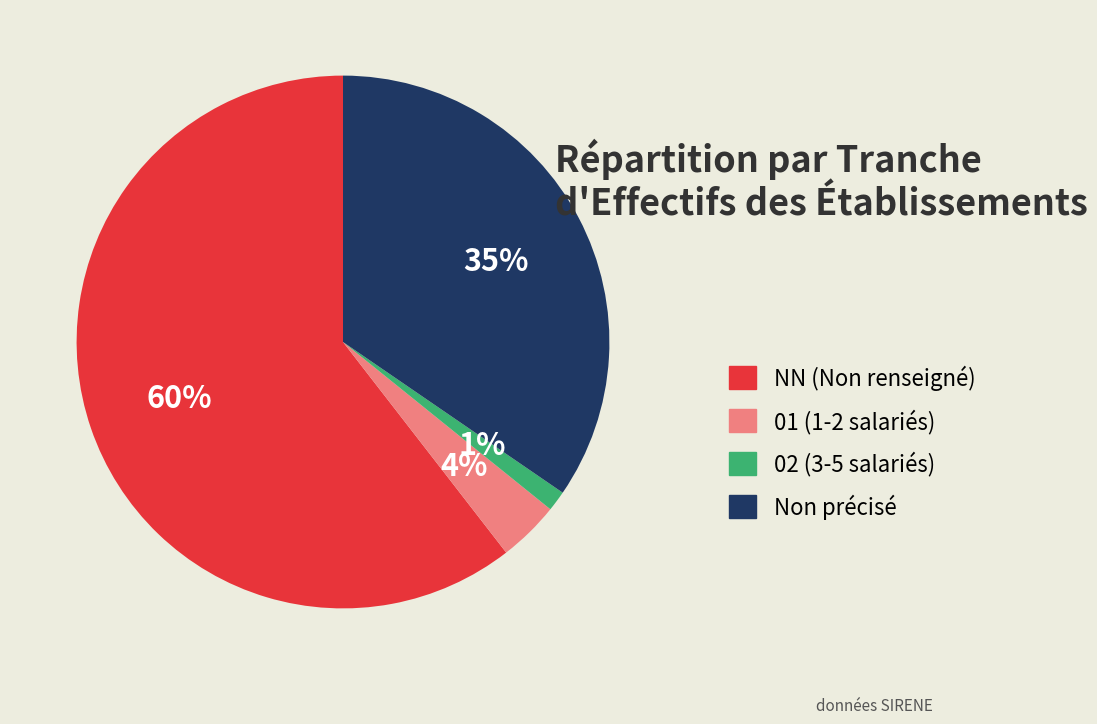

Is there any slice that represents more than half of the pie?

Yes